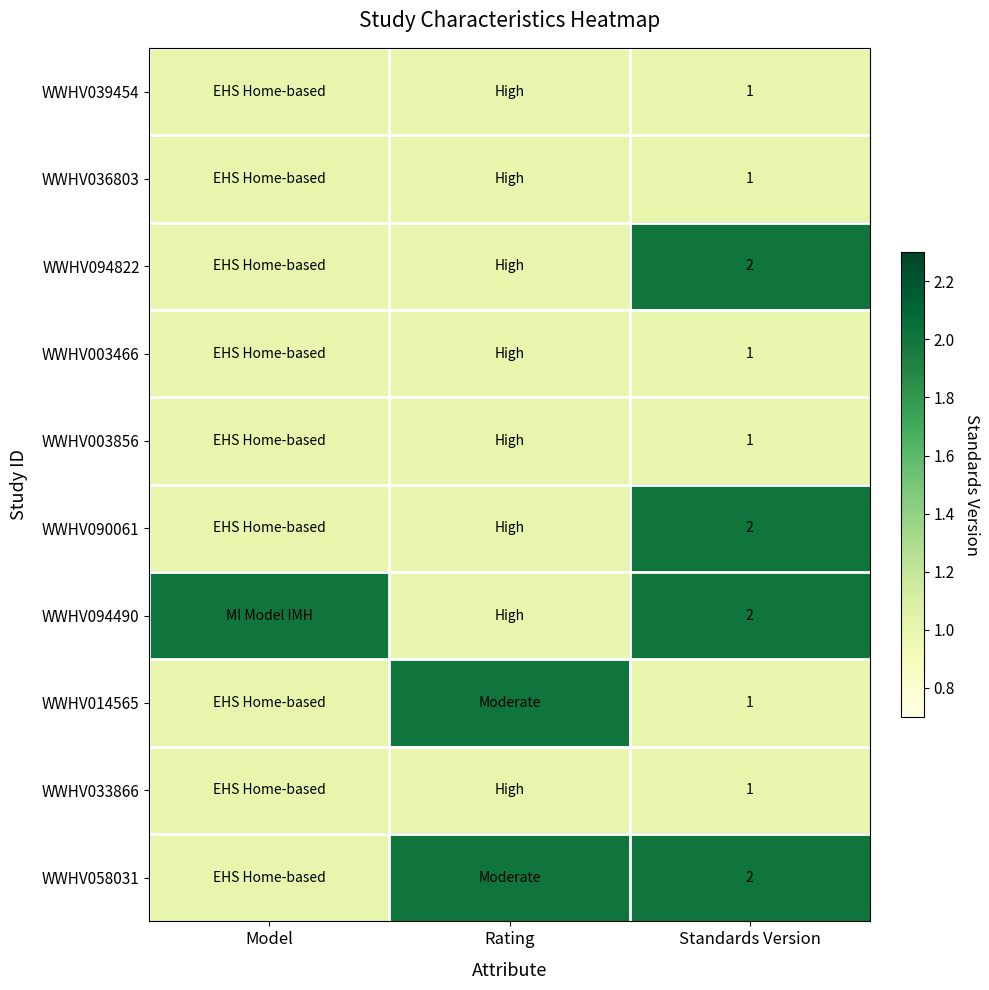

The value of WWHV036803 at Standards Version is 2. True or false?

False